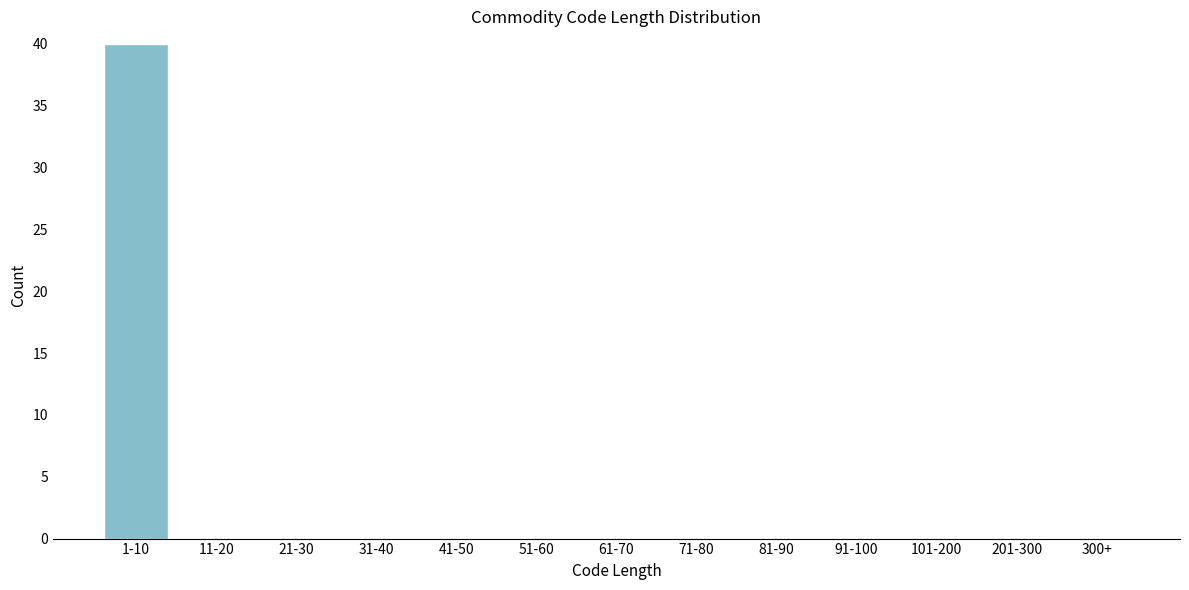

Reading right to left, list all the values displayed in this chart.

300+=0	201-300=0	101-200=0	91-100=0	81-90=0	71-80=0	61-70=0	51-60=0	41-50=0	31-40=0	21-30=0	11-20=0	1-10=40